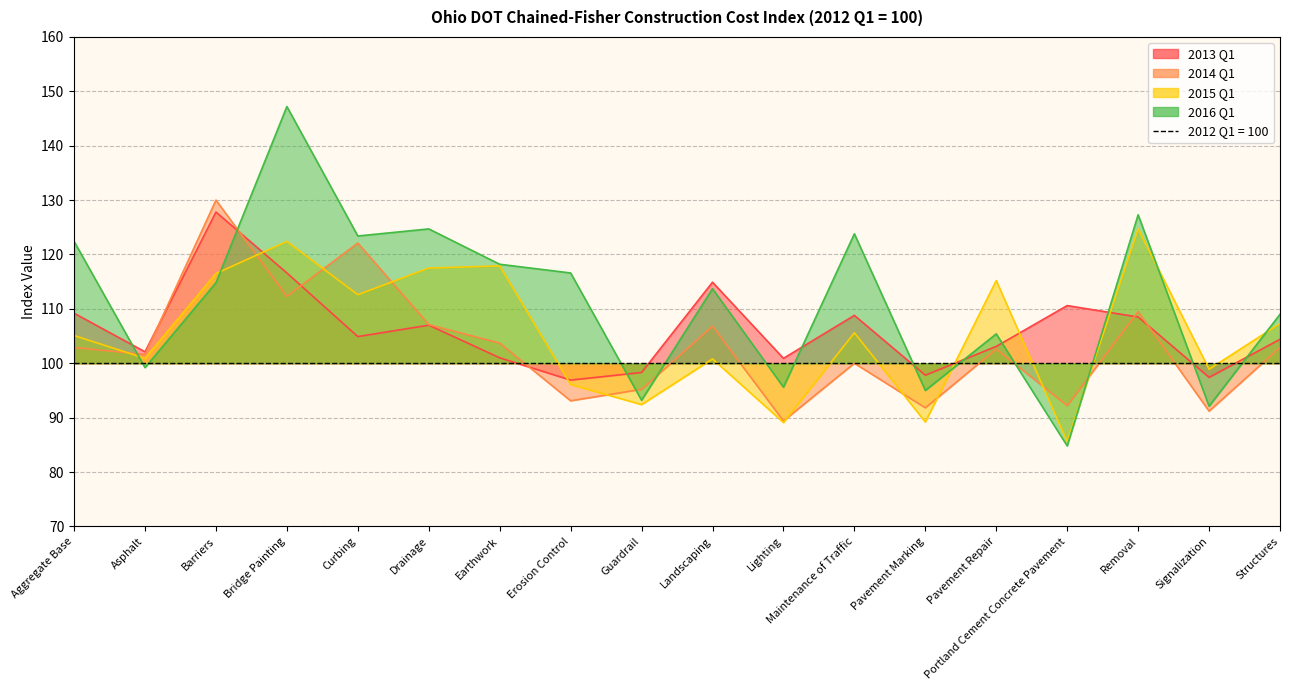

What is the difference between the second highest and second lowest values in the 2015 Q1 series?

33.3